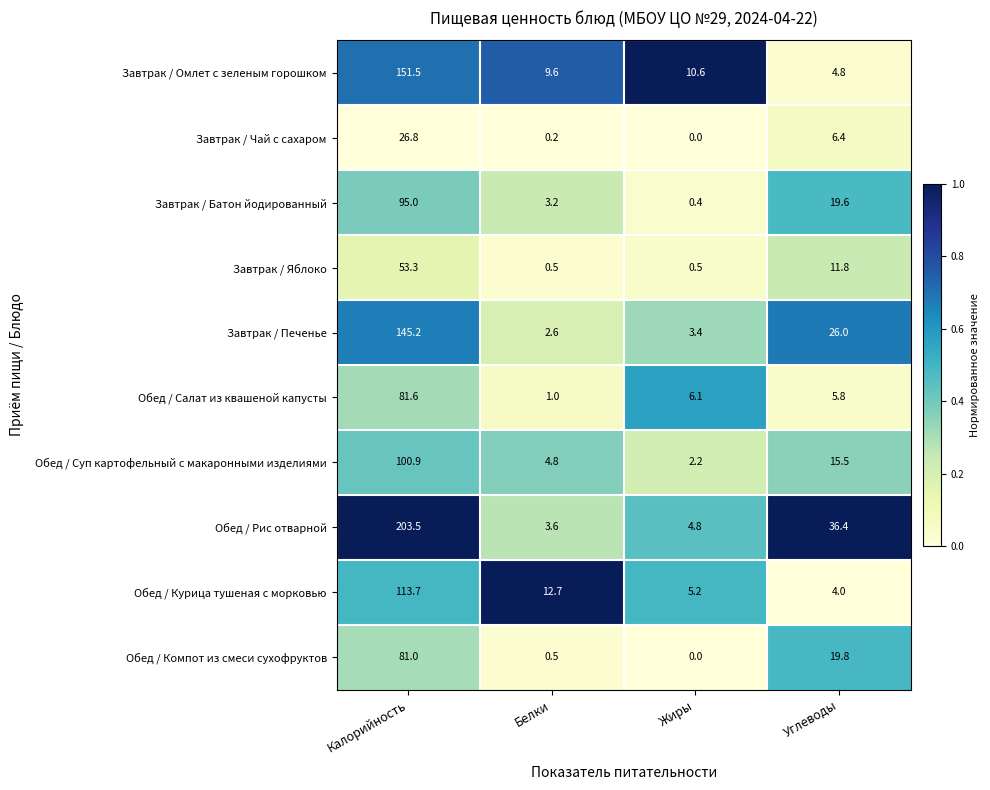

Rank the categories by Обед / Суп картофельный с макаронными изделиями value from lowest to highest.

Жиры, Белки, Углеводы, Калорийность